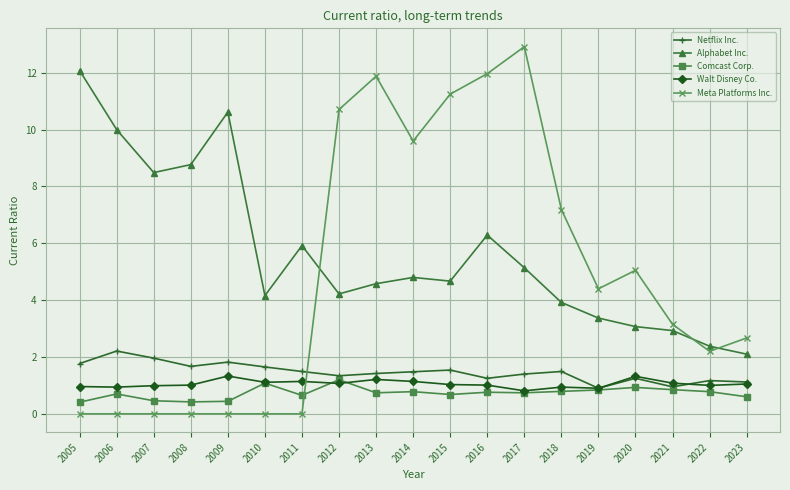

Where do Netflix Inc. and Meta Platforms Inc. first cross each other?

2011 and 2012